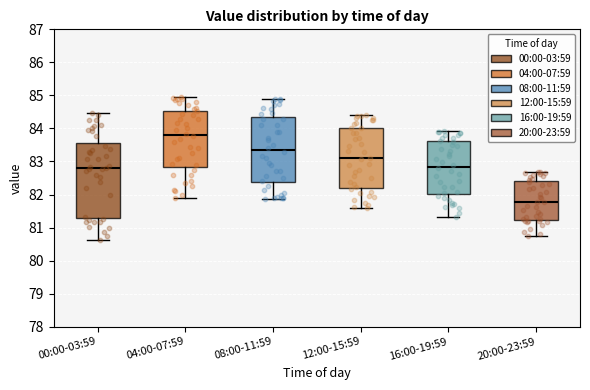

Which box has the highest median line?

04:00-07:59